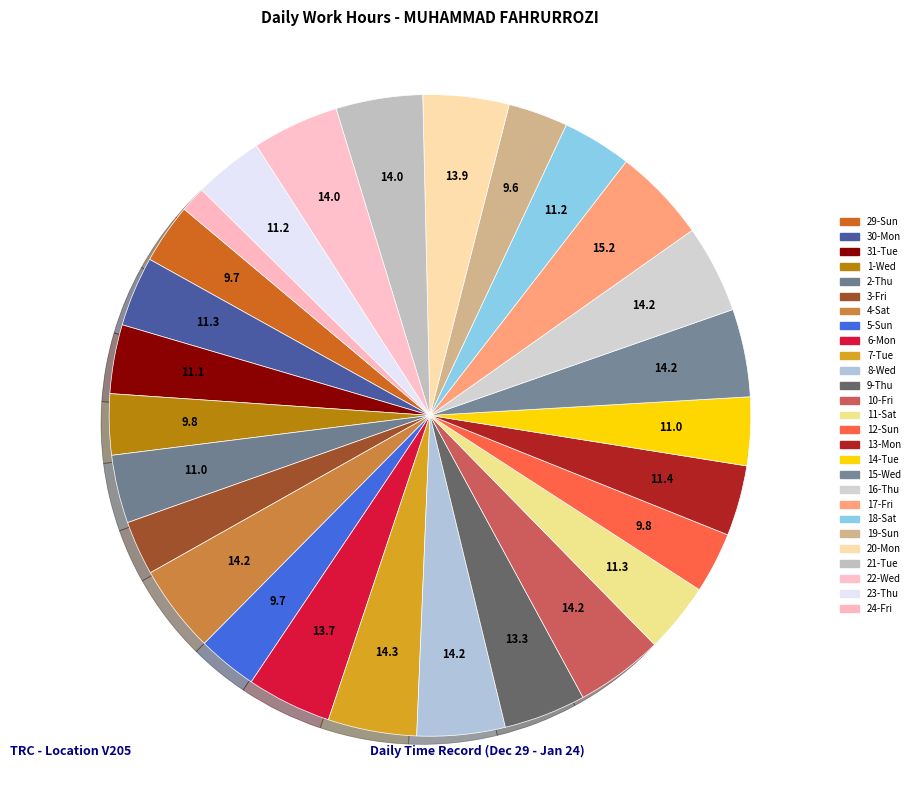

How many segments does this pie chart have?

27